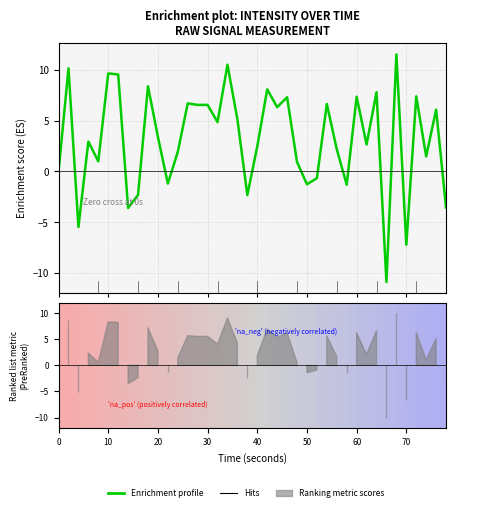

What is the value of the 23rd point from the left?

6.3